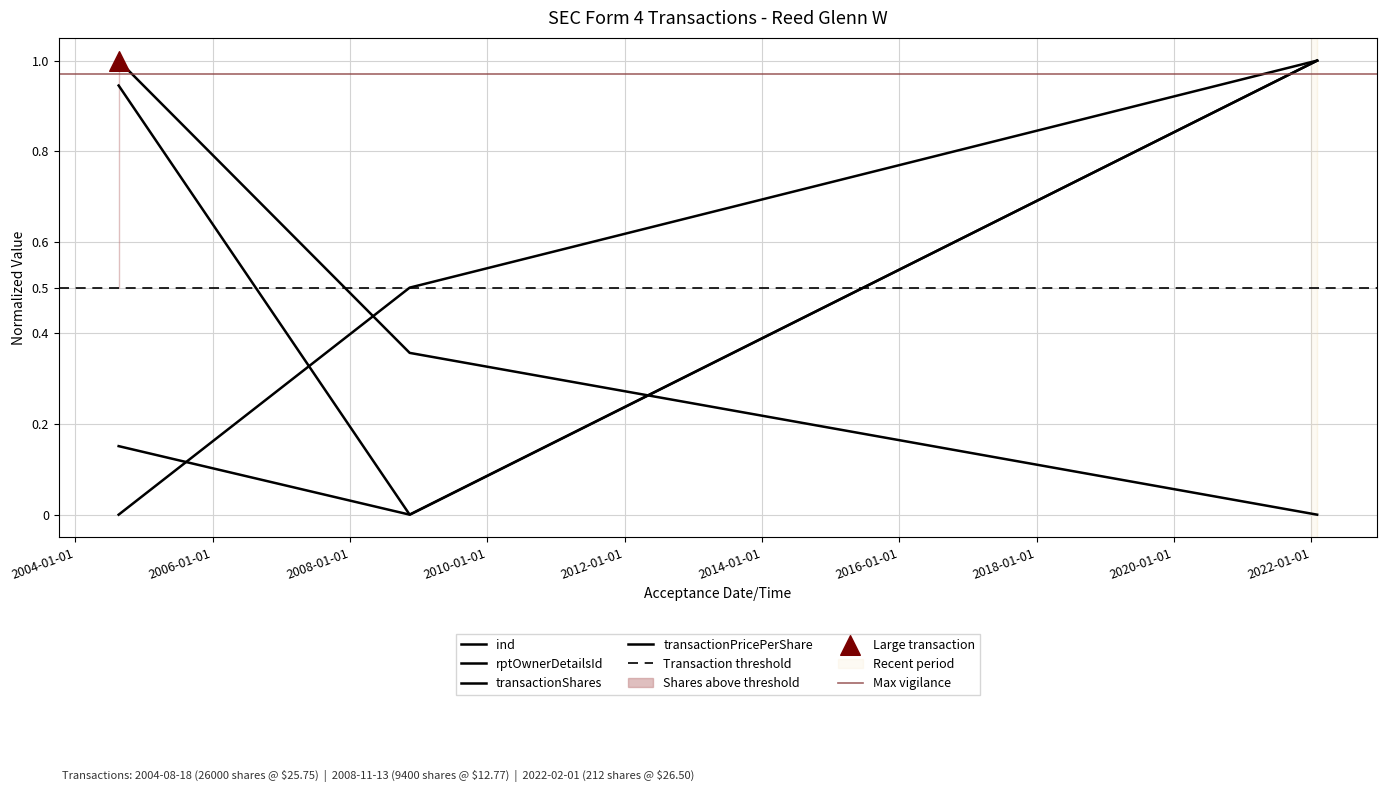

Which series contains the highest Y value?

transactionShares